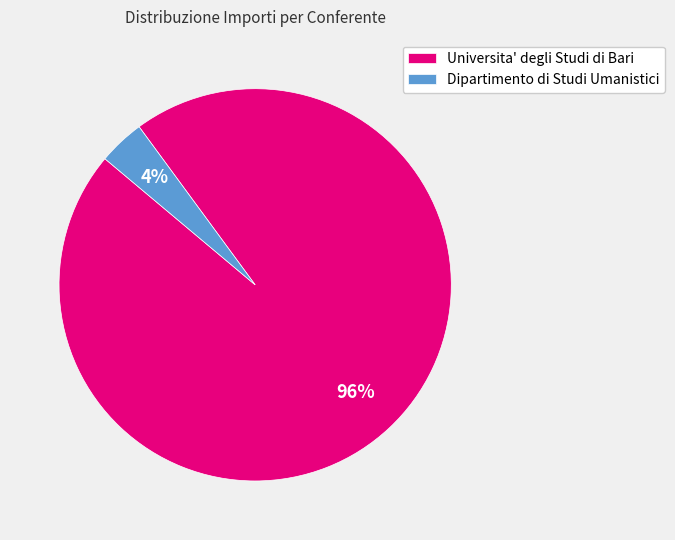

Is the sum of Universita' degli Studi di Bari and Dipartimento di Studi Umanistici greater than half?

Yes